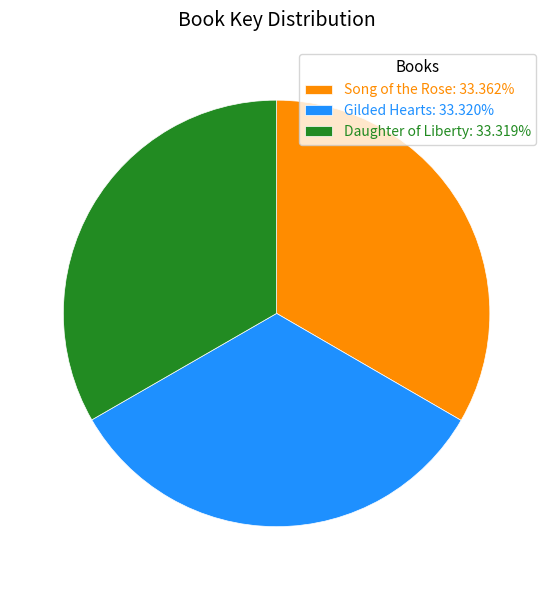

Approximately how many times larger is the value at Daughter of Liberty: 33.319% compared to Gilded Hearts: 33.320%?

1.0